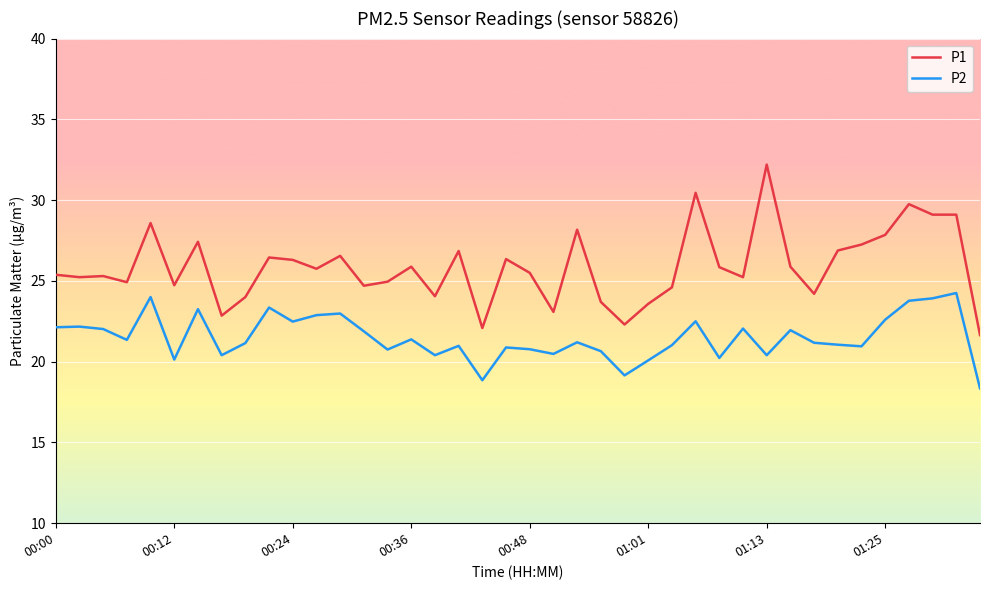

True or false: P1 and P2 intersect in this chart.

False